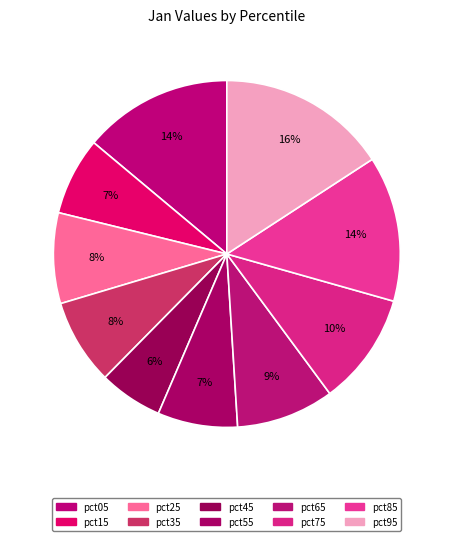

Which slice is the largest?

pct95